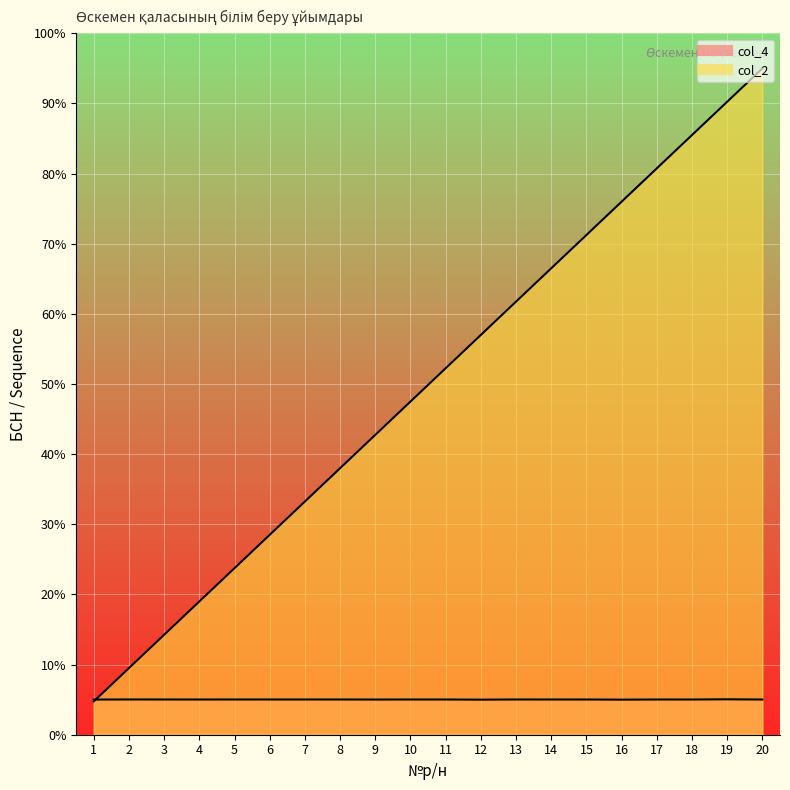

What is the smallest value displayed?

4.8